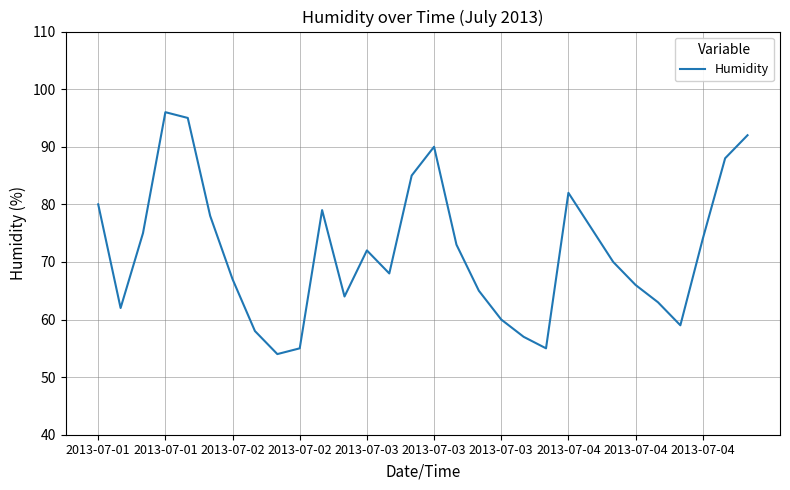

What is the difference between the maximum and minimum values?

42